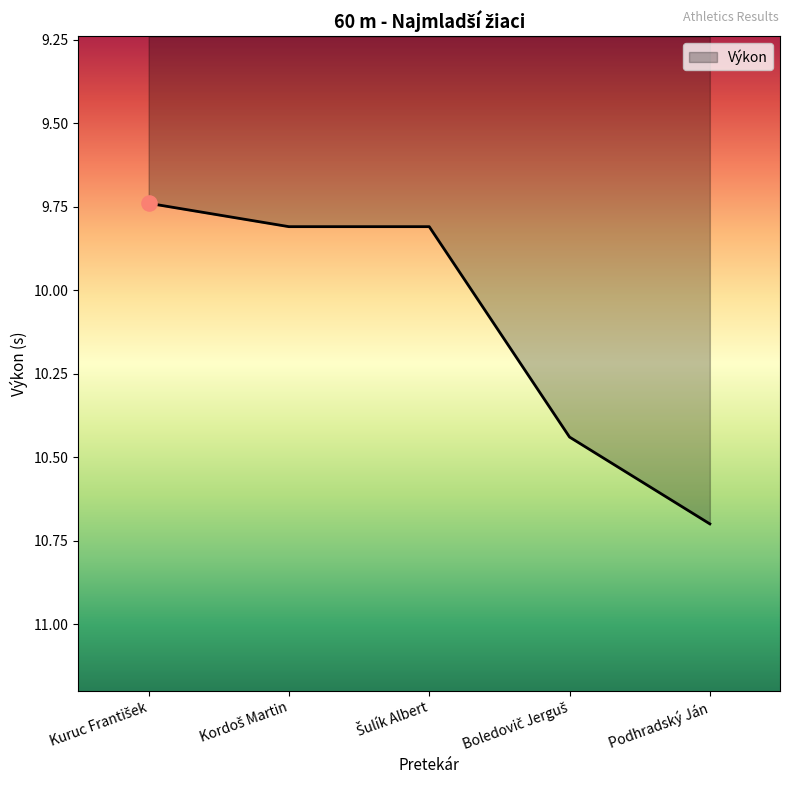

What is the average value?

10.1